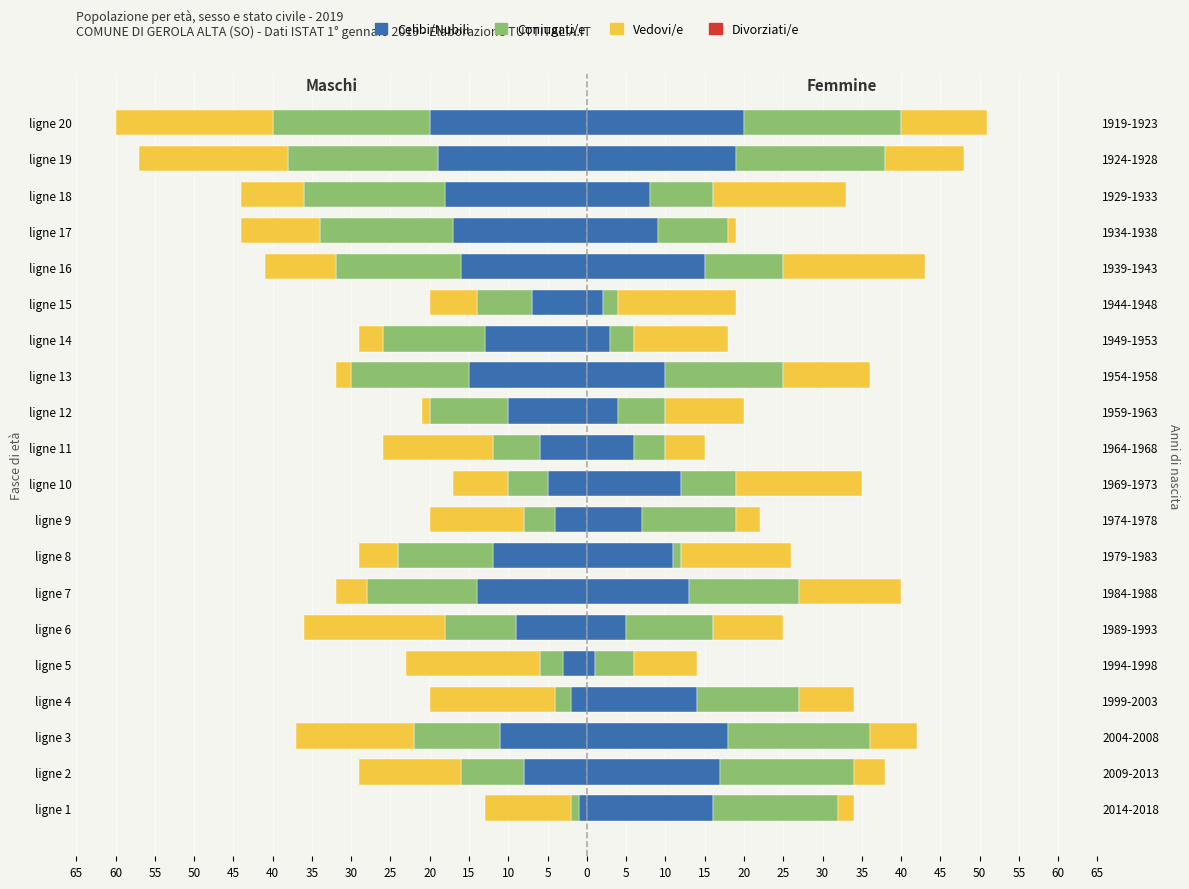

How many groups of bars are there?

20